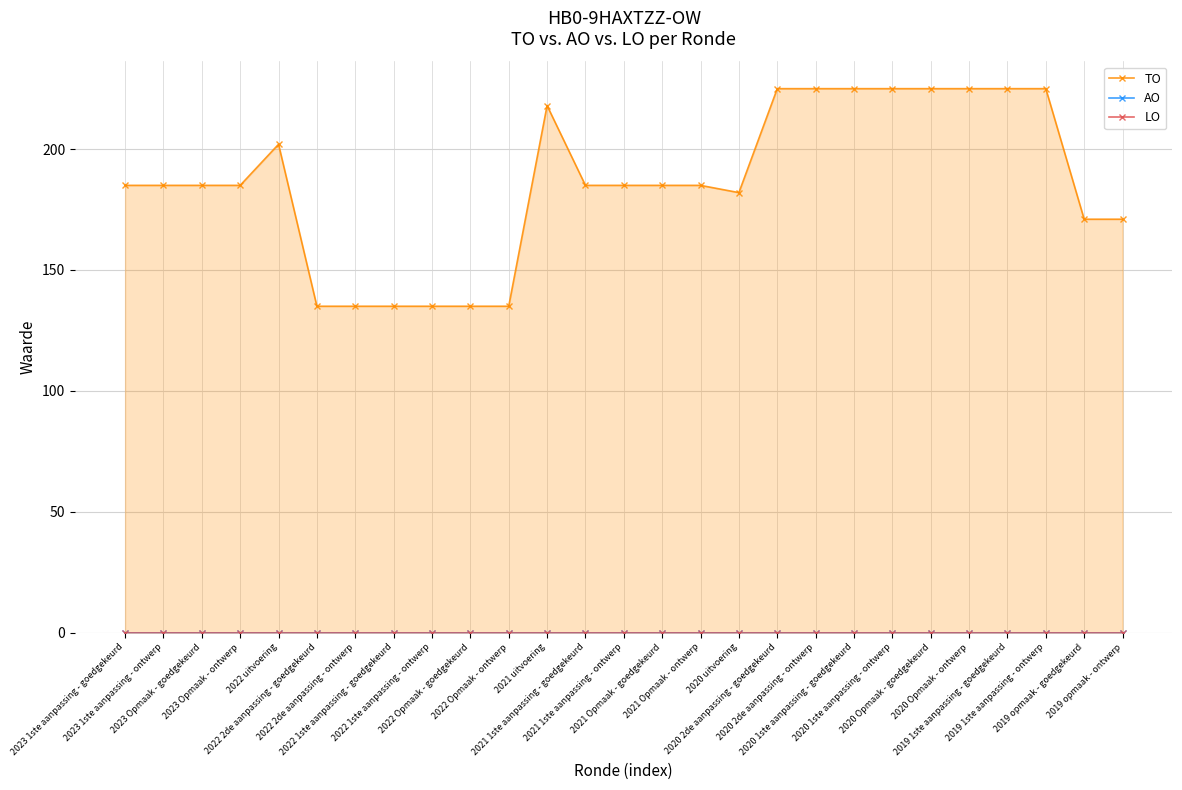

True or false: LO and AO intersect in this chart.

False